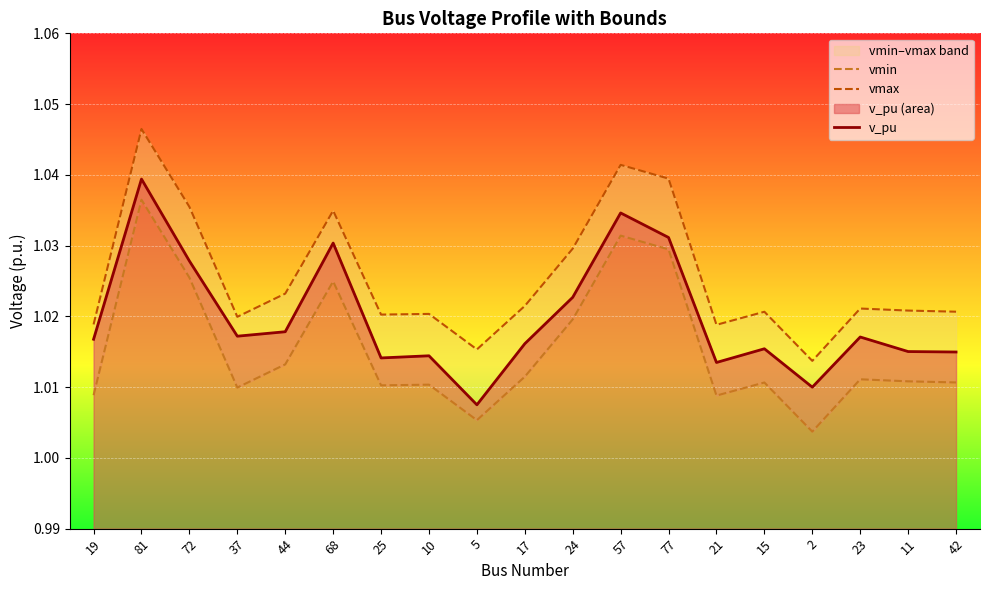

Which label corresponds to the largest value in the chart?

81